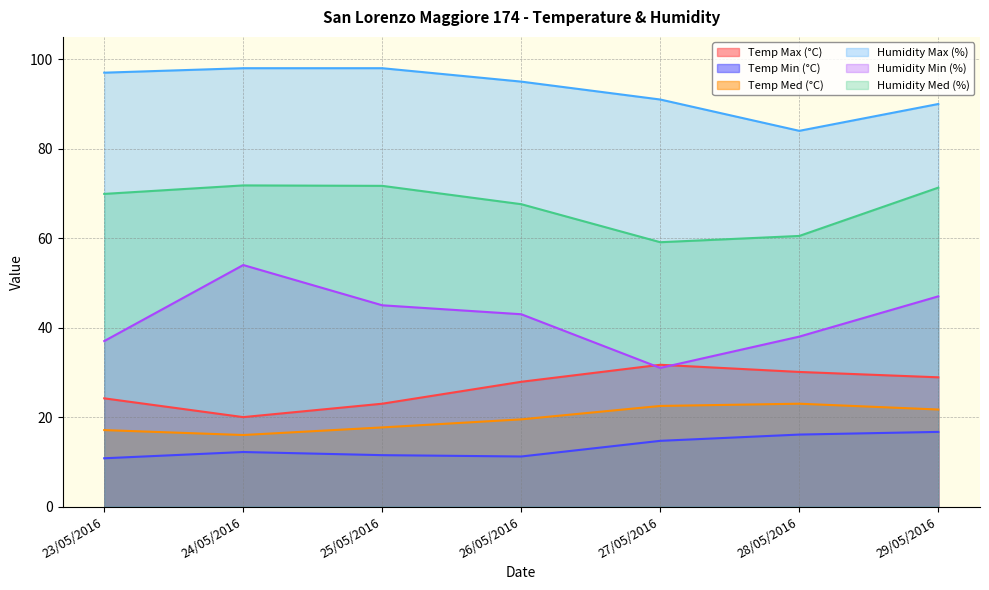

True or false: Temp Med (°C) and Temp Min (°C) intersect in this chart.

False